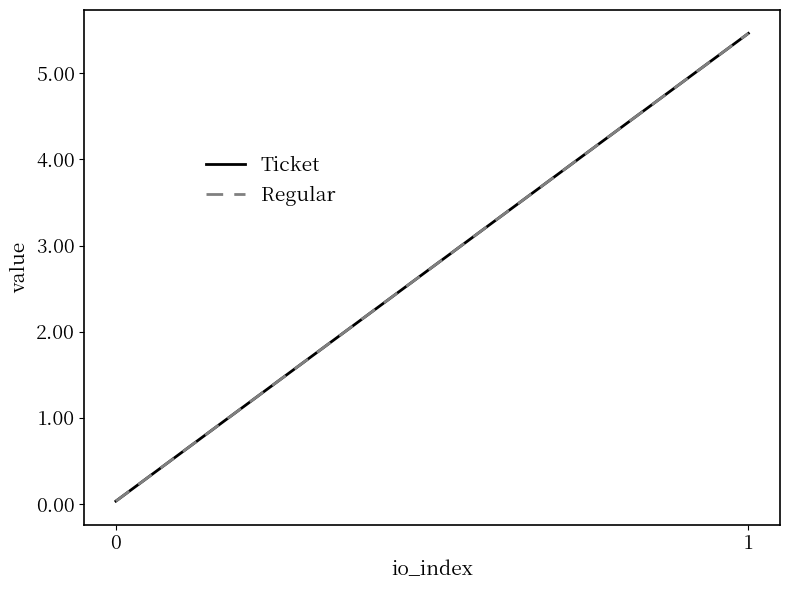

How many series are shown in this chart?

2